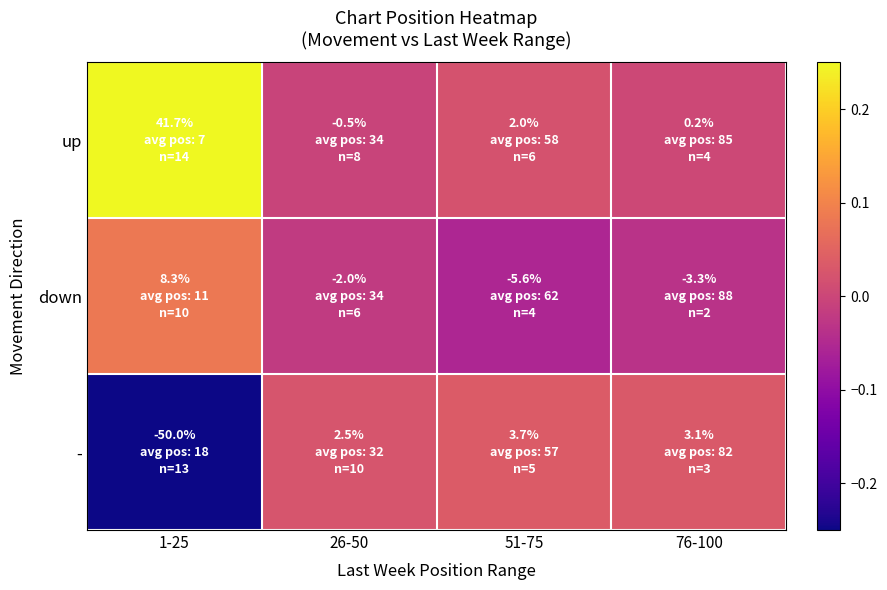

Rank the series at 1-25 from highest to lowest value.

up, down, -